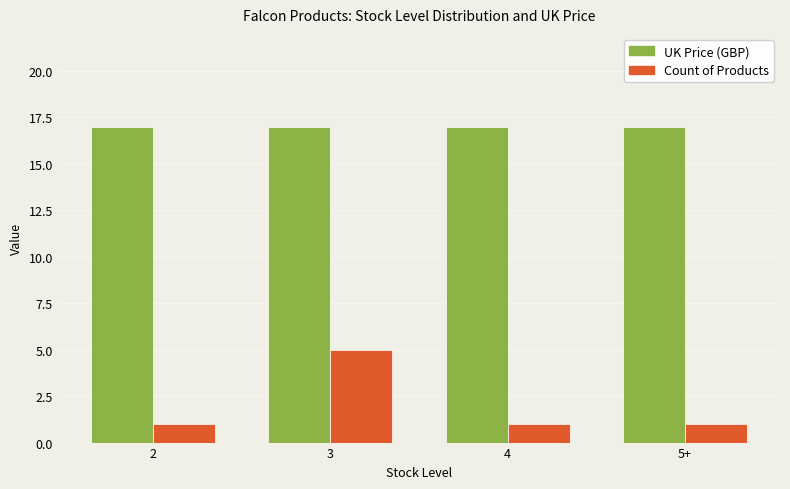

What is the total value across all series at 2?

18.0